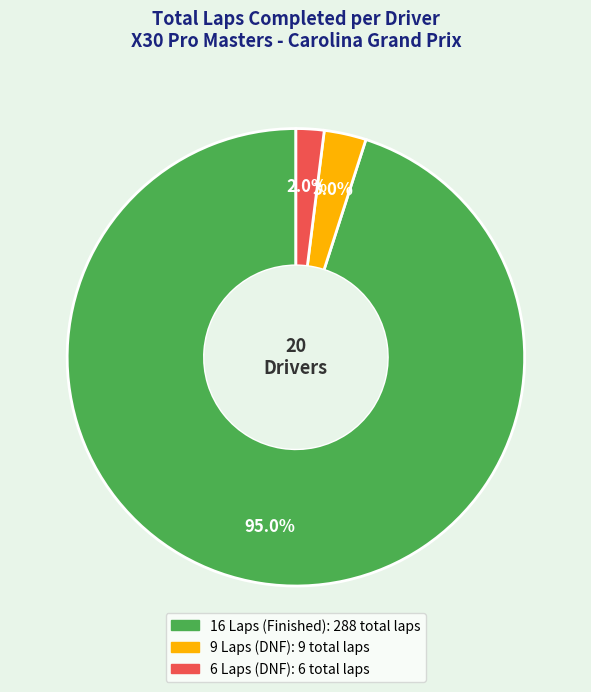

Does any single category account for the majority?

Yes